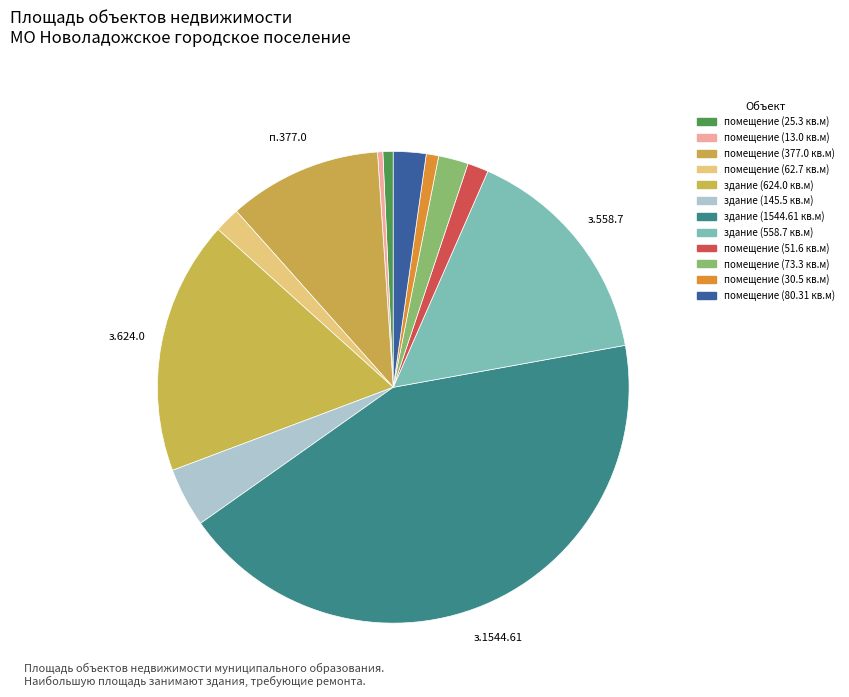

Is it true that помещение (62.7 кв.м) is 2% of the pie?

True